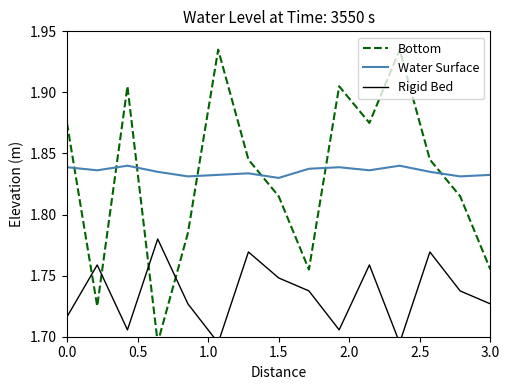

True or false: Water Surface has a value of 3.1 at 0.5.

False